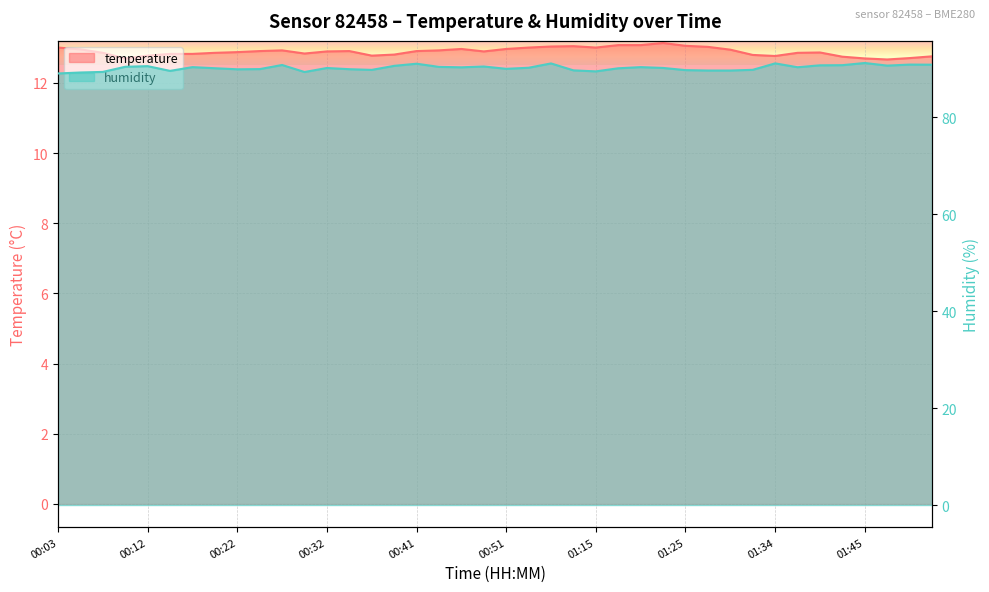

At which label does humidity reach its peak?

01:45